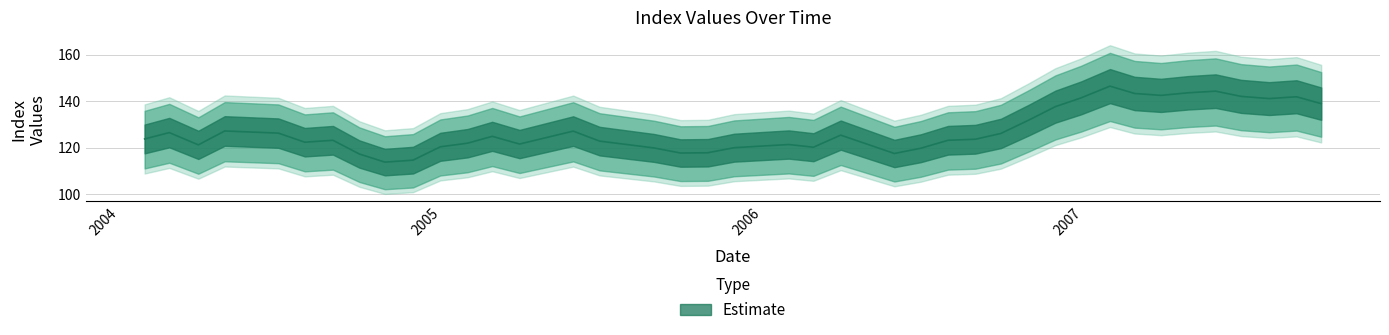

Reading left to right, what are all the values shown in this chart?

123.7	126.5	121.2	127.2	126.3	122.4	123.2	117.3	113.8	114.6	120.4	121.9	124.9	121.6	127.1	122.8	119.9	117.7	117.8	120.0	121.4	120.2	125.4	117.5	119.8	123.2	123.6	126.1	131.9	137.6	141.4	146.4	143.3	142.5	143.6	144.3	142.0	141.1	141.9	138.9